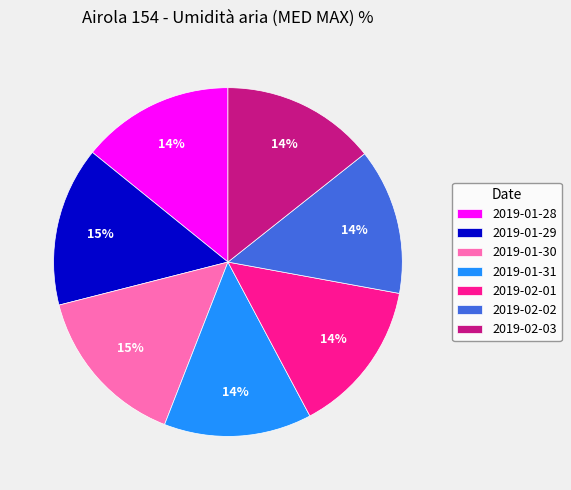

To the nearest percent, what is the average slice percentage?

14%